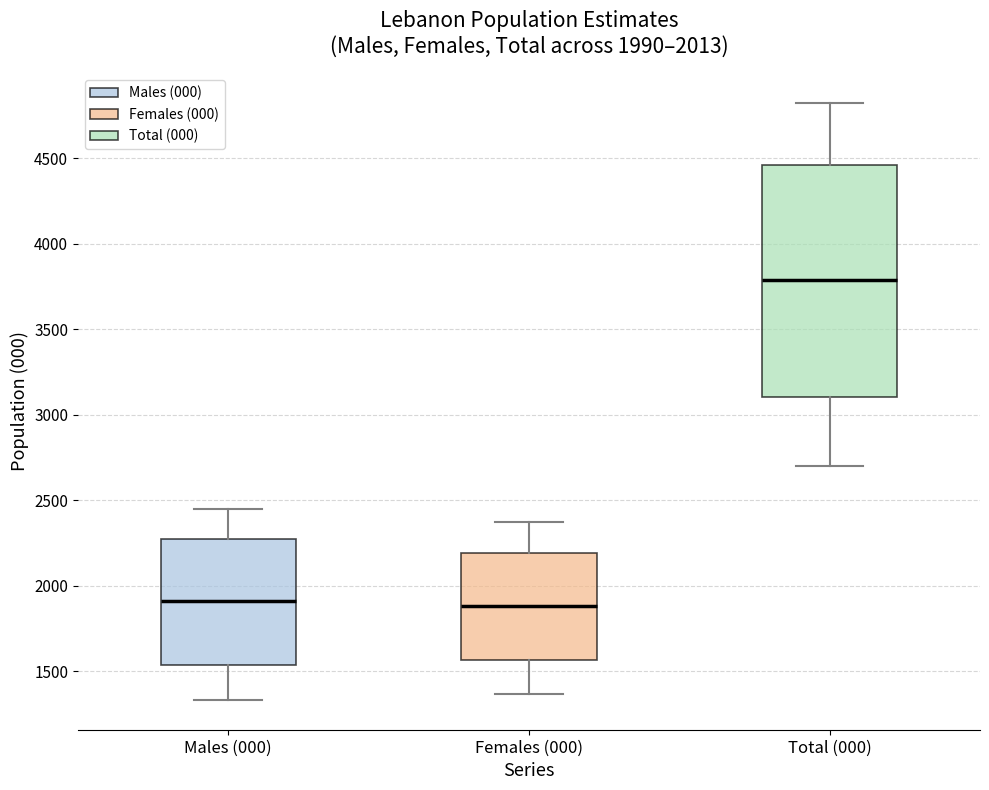

Comparing the boxes themselves (not the whiskers), which one is the tallest?

Total (000)